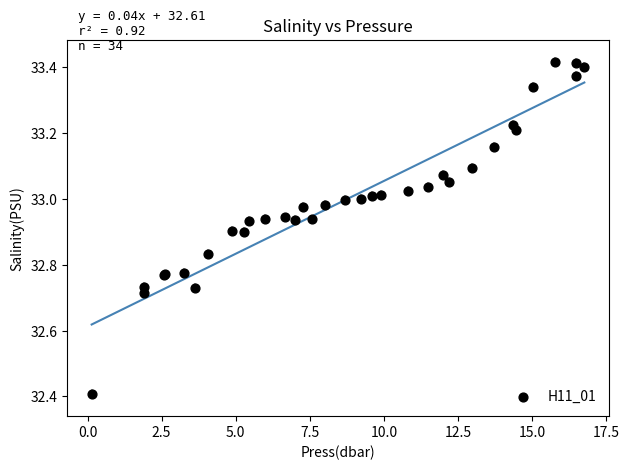

What Y value in the scatter plot is closest to 32?

32.4